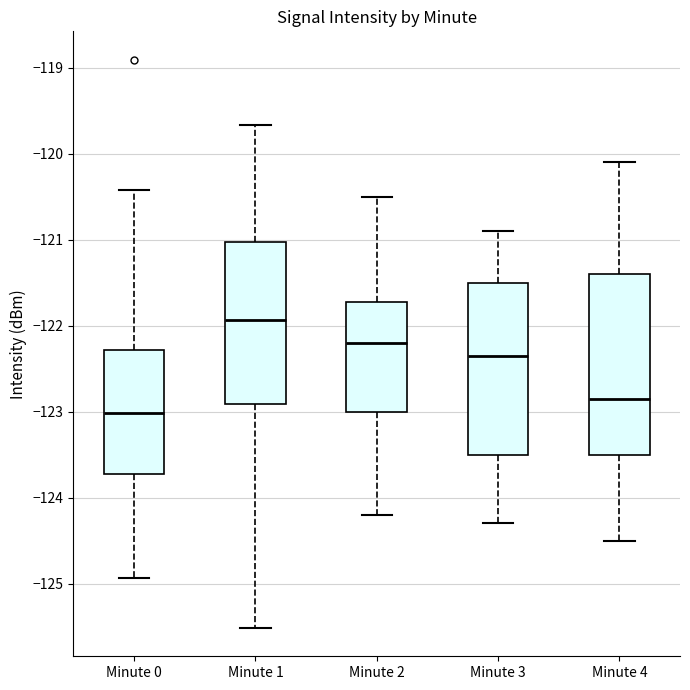

Reading left to right, transcribe this box plot: for each box, give where its median line is, the range the box spans, and where its two whiskers end, as read against the y-axis. The values are not printed on the chart, so give them approximately, as read against the axis.

Minute 0: median -123.0, box -123.7 to -122.3, whiskers -124.9 to -120.4
Minute 1: median -121.9, box -122.9 to -121.0, whiskers -125.5 to -119.7
Minute 2: median -122.2, box -123.0 to -121.7, whiskers -124.2 to -120.5
Minute 3: median -122.3, box -123.5 to -121.5, whiskers -124.3 to -120.9
Minute 4: median -122.8, box -123.5 to -121.4, whiskers -124.5 to -120.1